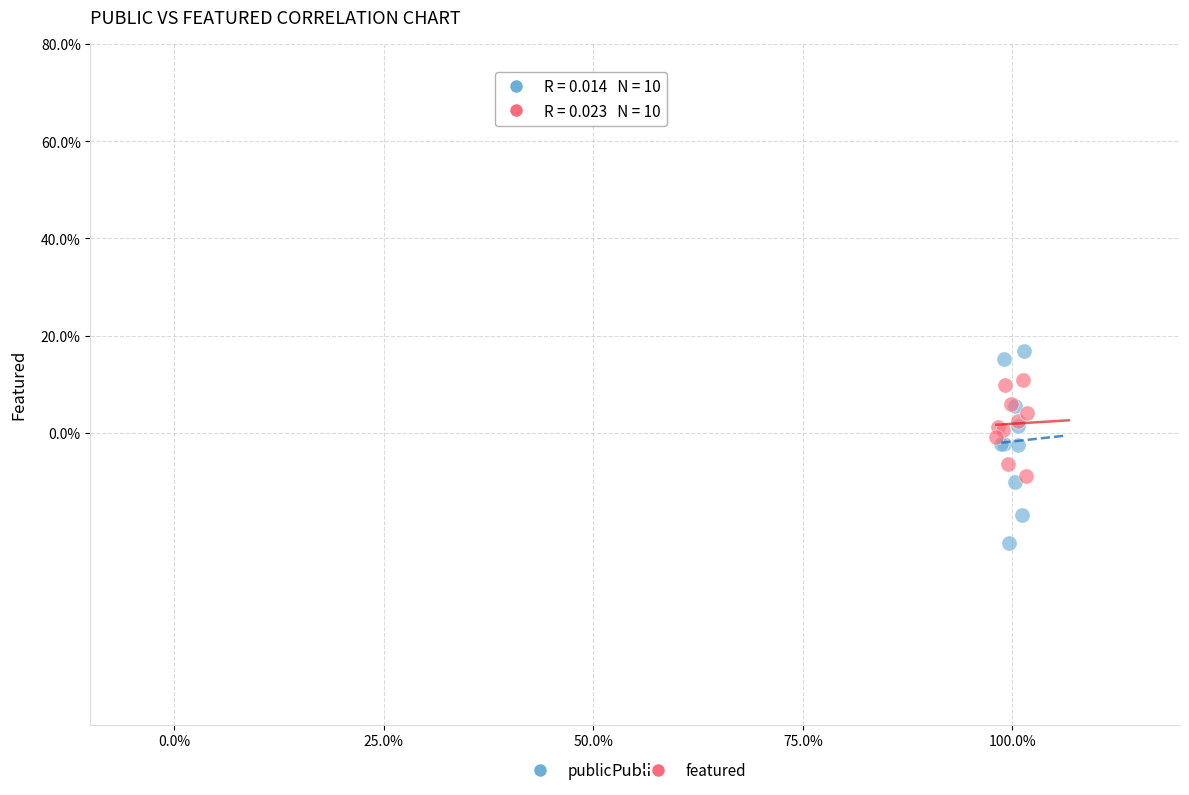

Which series contains the lowest Y value?

public